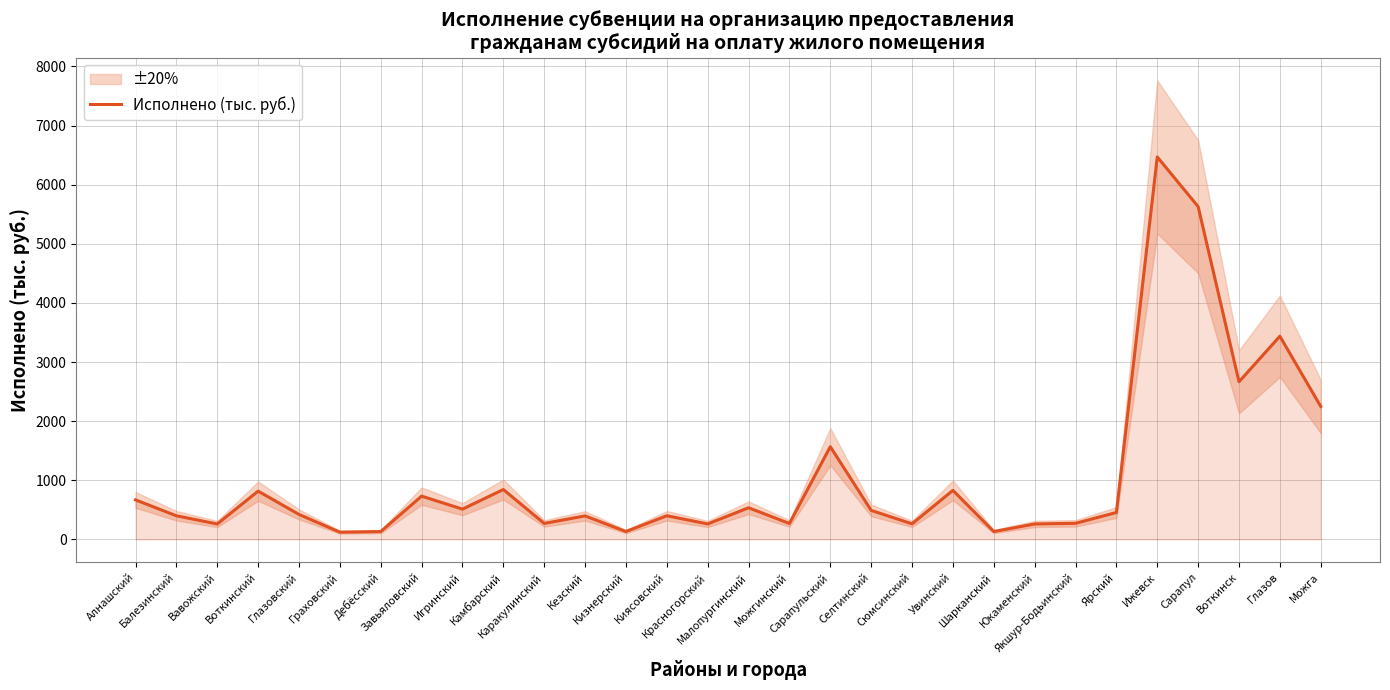

What is the maximum value shown in the chart?

6469.9